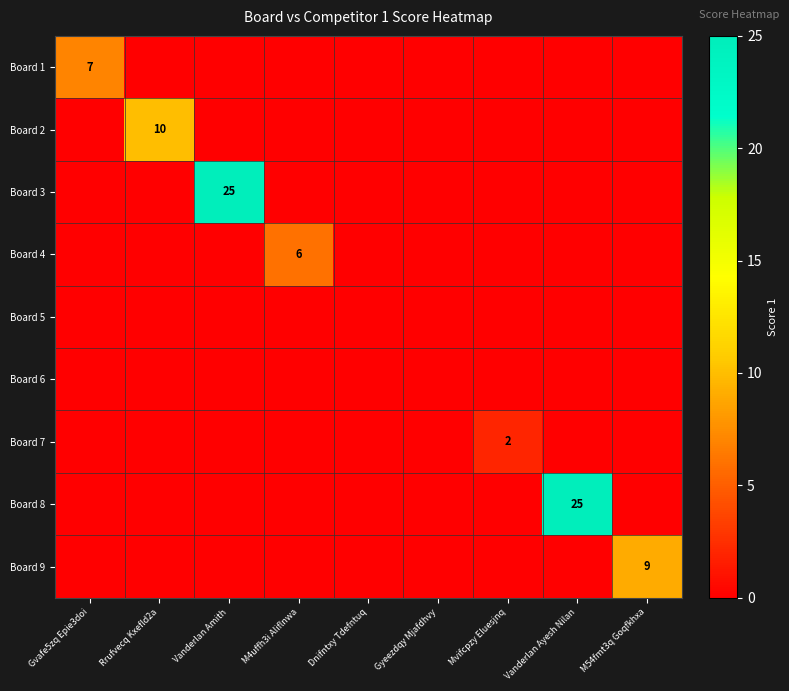

Between M54fmt3q Goqfkhxa and Rrufvecq Kxefld2a, which is larger?

M54fmt3q Goqfkhxa